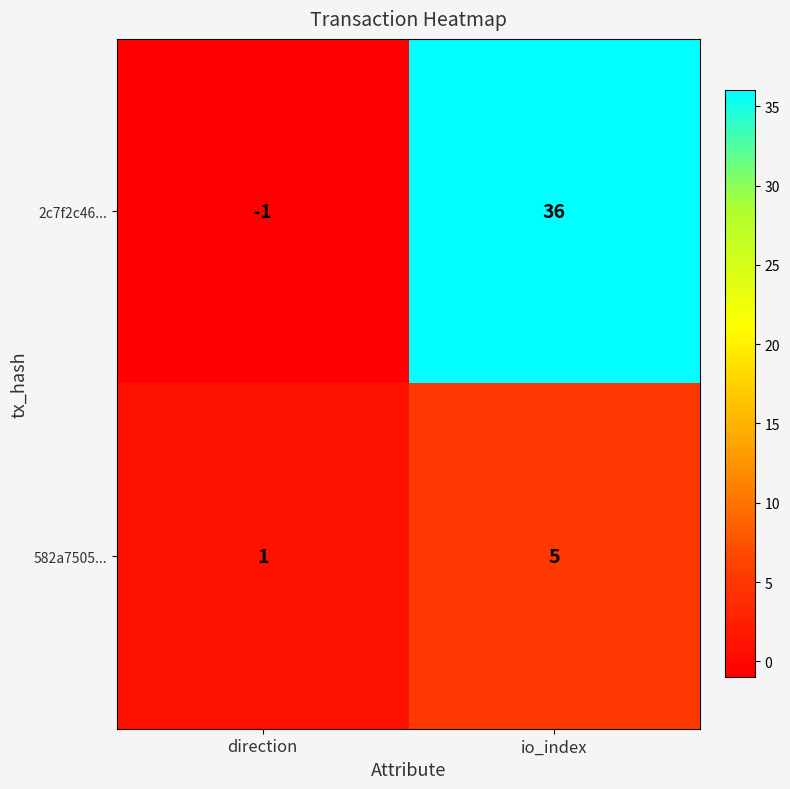

At how many categories does at least one series exceed 33?

1